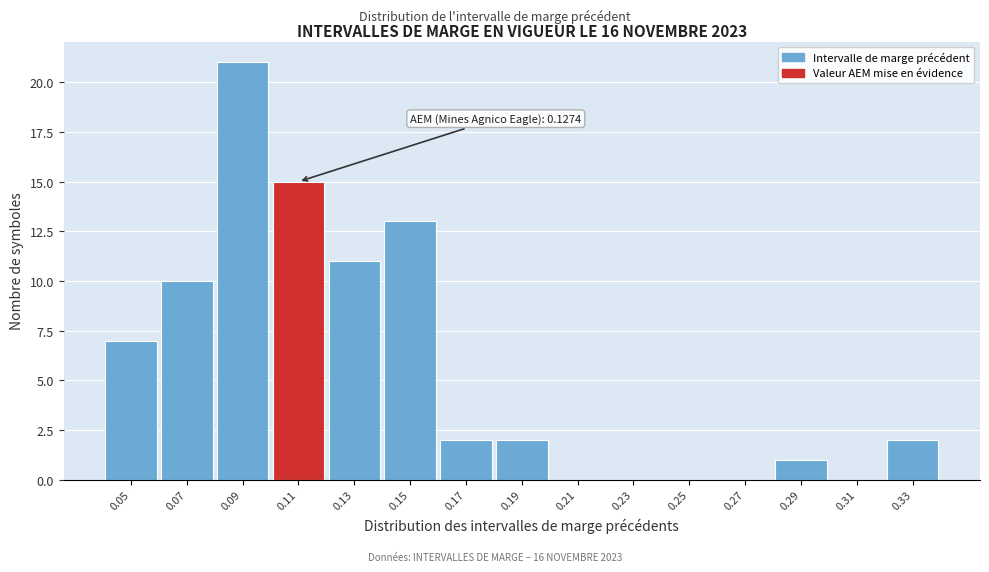

Reading left to right, transcribe all the data shown in this chart.

0.05=7	0.07=10	0.09=21	0.11=15	0.13=11	0.15=13	0.17=2	0.19=2	0.21=0	0.23=0	0.25=0	0.27=0	0.29=1	0.31=0	0.33=2